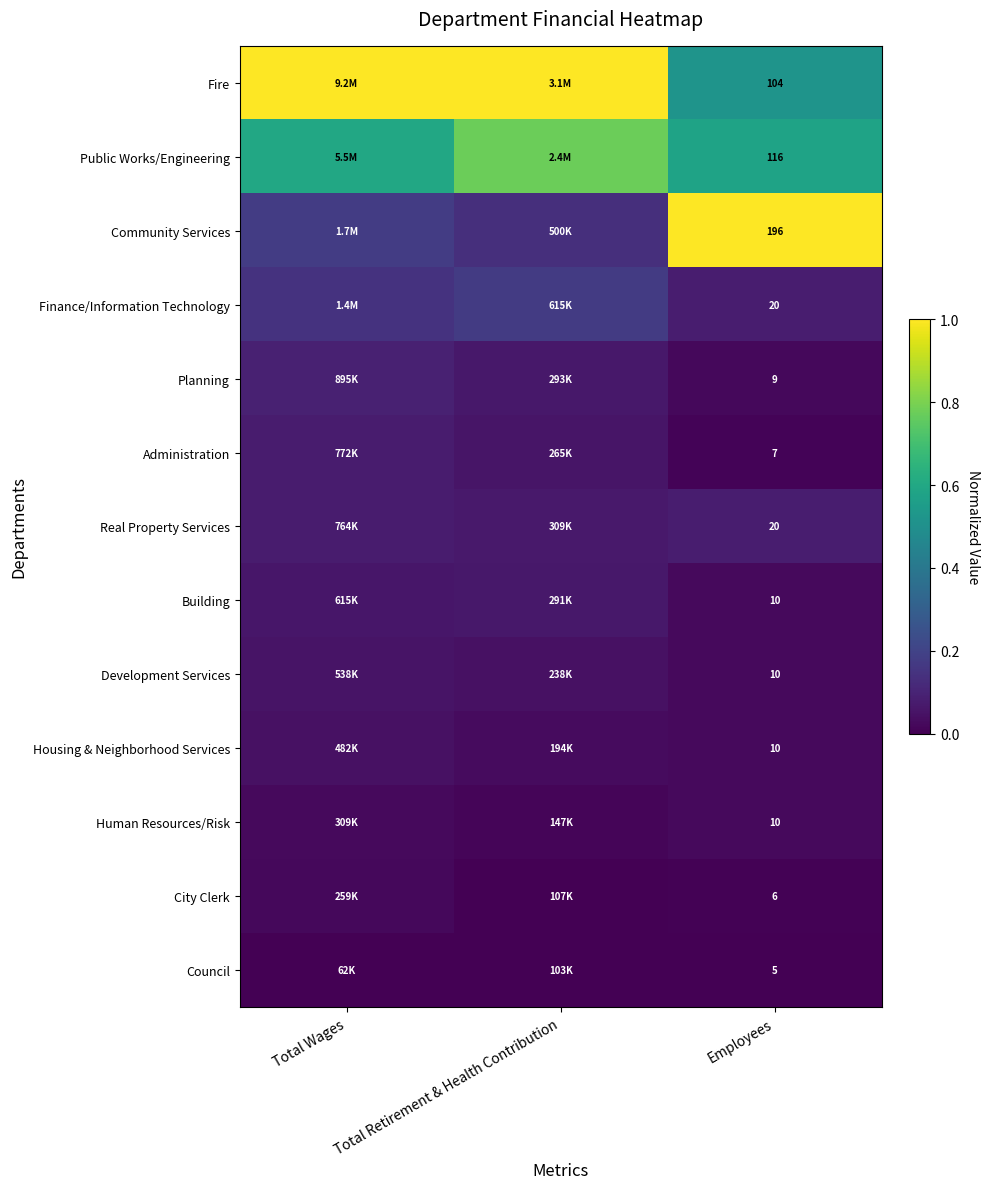

Which series has the largest total across all categories?

Fire